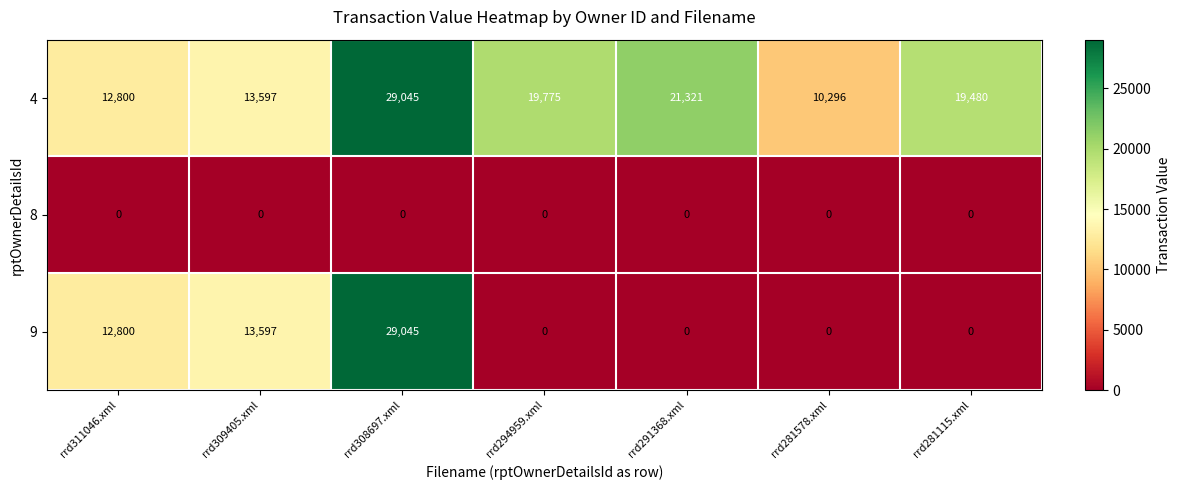

How many distinct data groups are displayed?

3